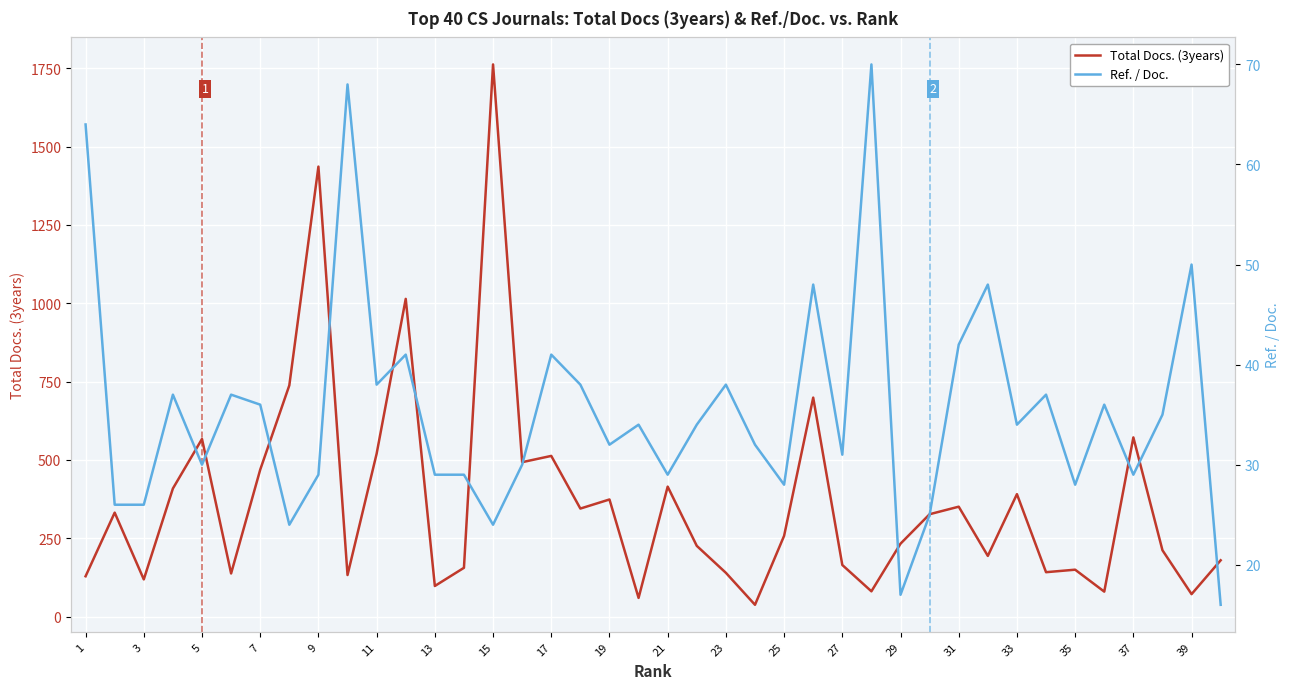

True or false: Ref. / Doc. and Total Docs. (3years) intersect in this chart.

False